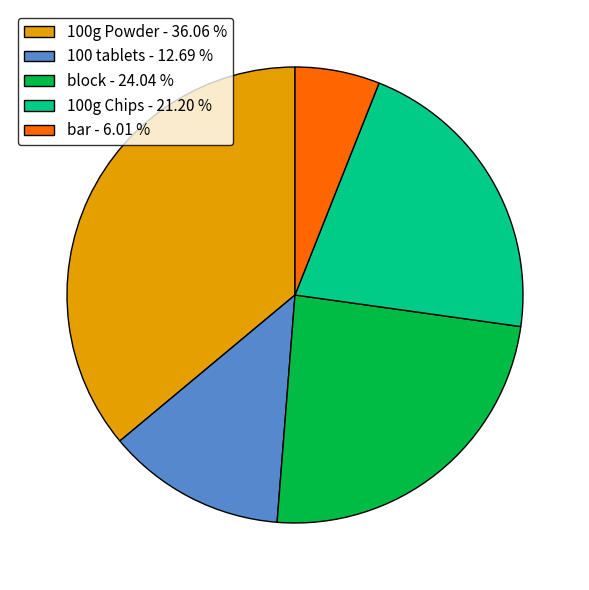

Which has a higher value, 100g Chips - 21.20 % or bar - 6.01 %?

100g Chips - 21.20 %